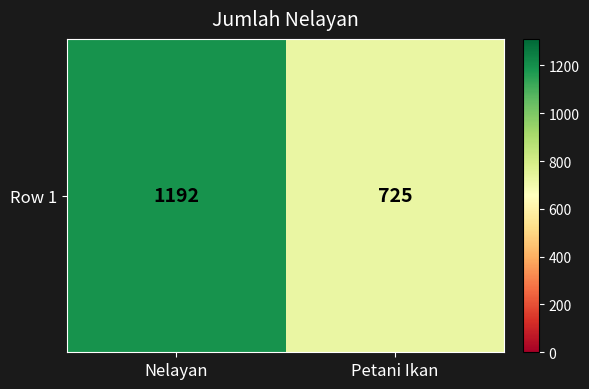

Where is the data nearest to the value 958?

Petani Ikan